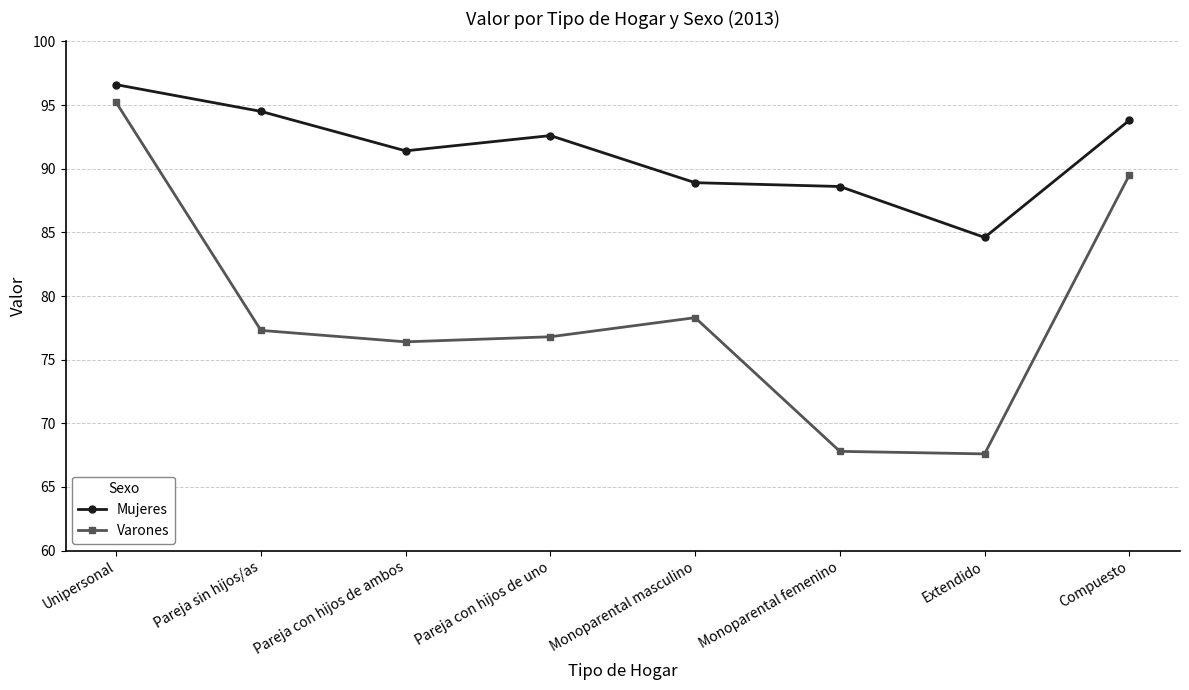

How many interior local valleys does the Varones series have?

2